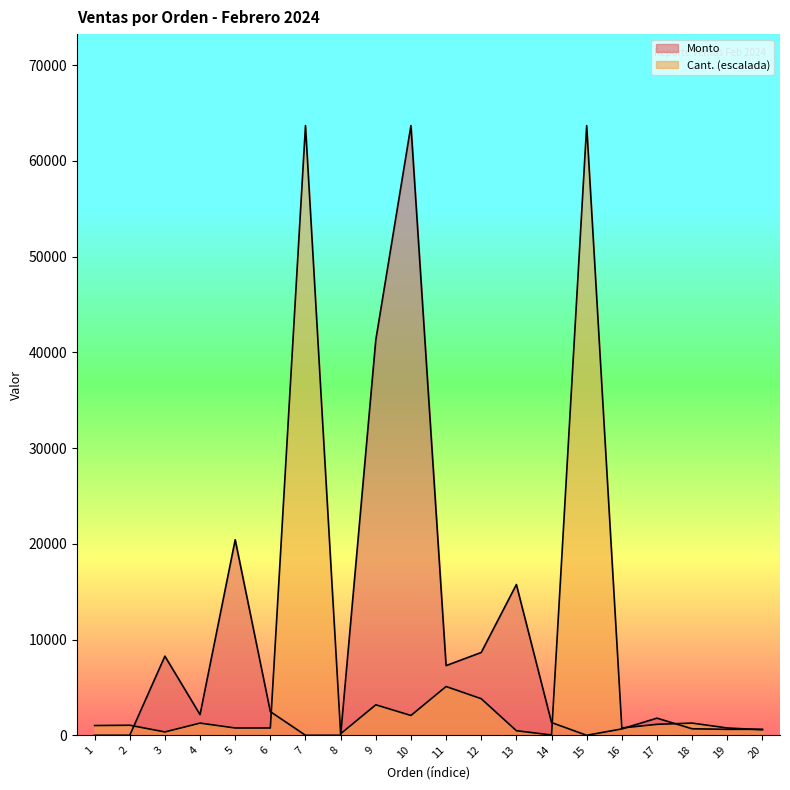

How many interior local peaks does the Monto series have?

5